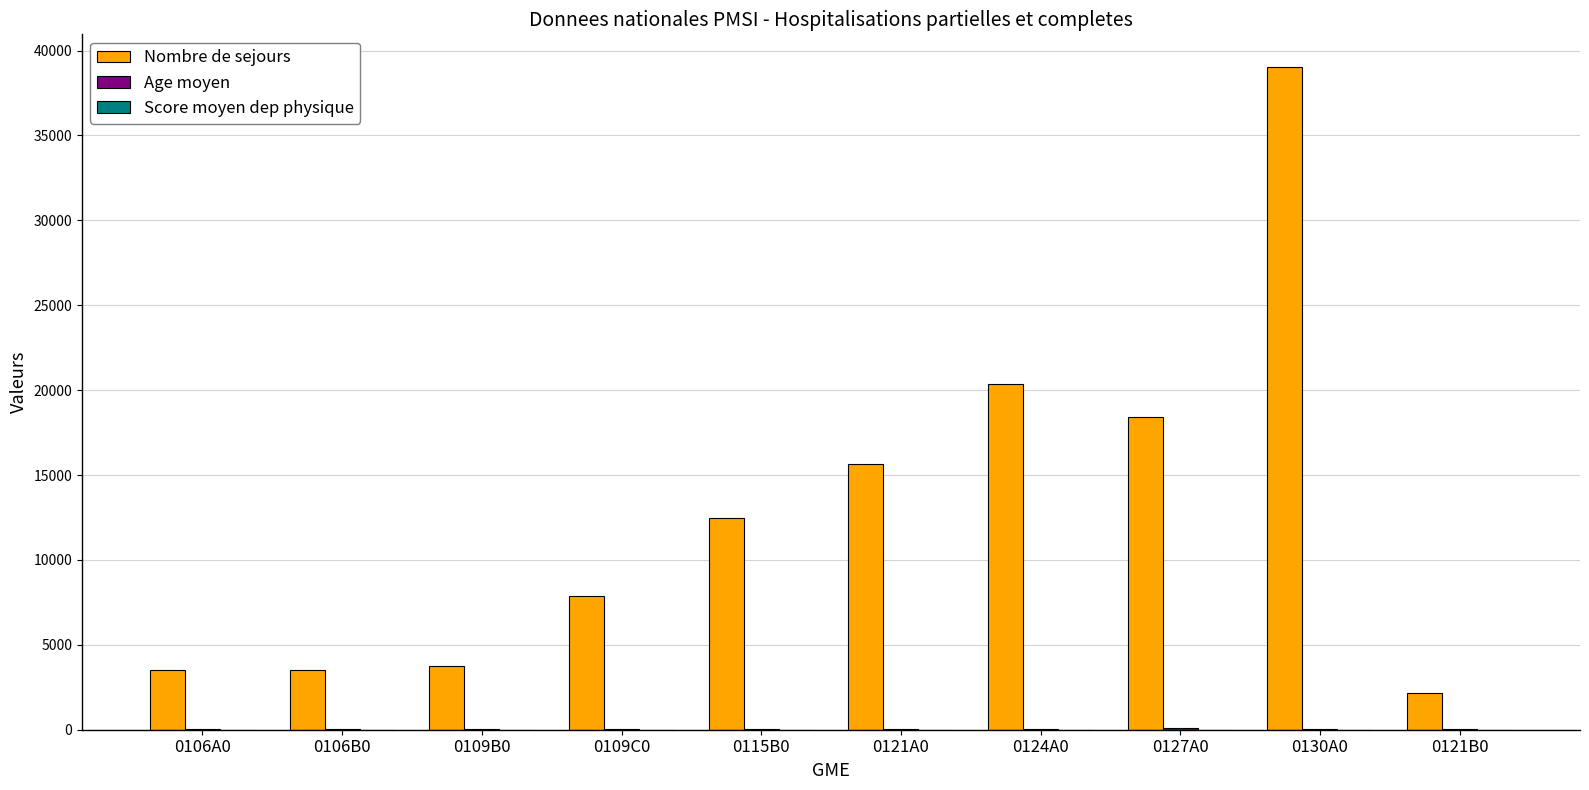

What is the sum of all Nombre de sejours values?

126689.0